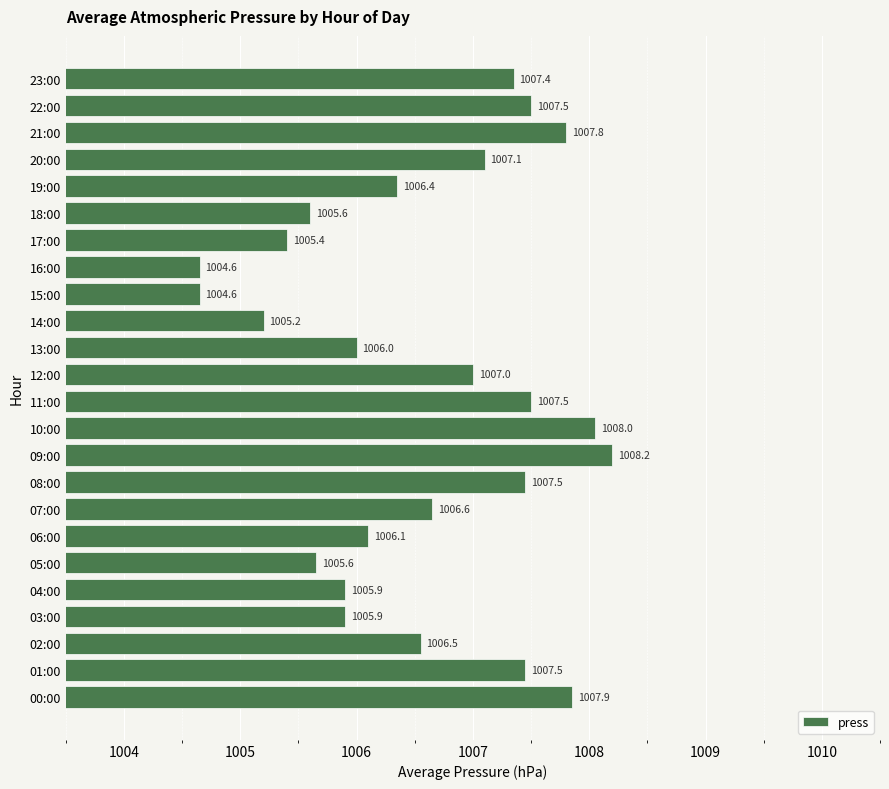

What is the difference between the second highest and minimum values?

3.4